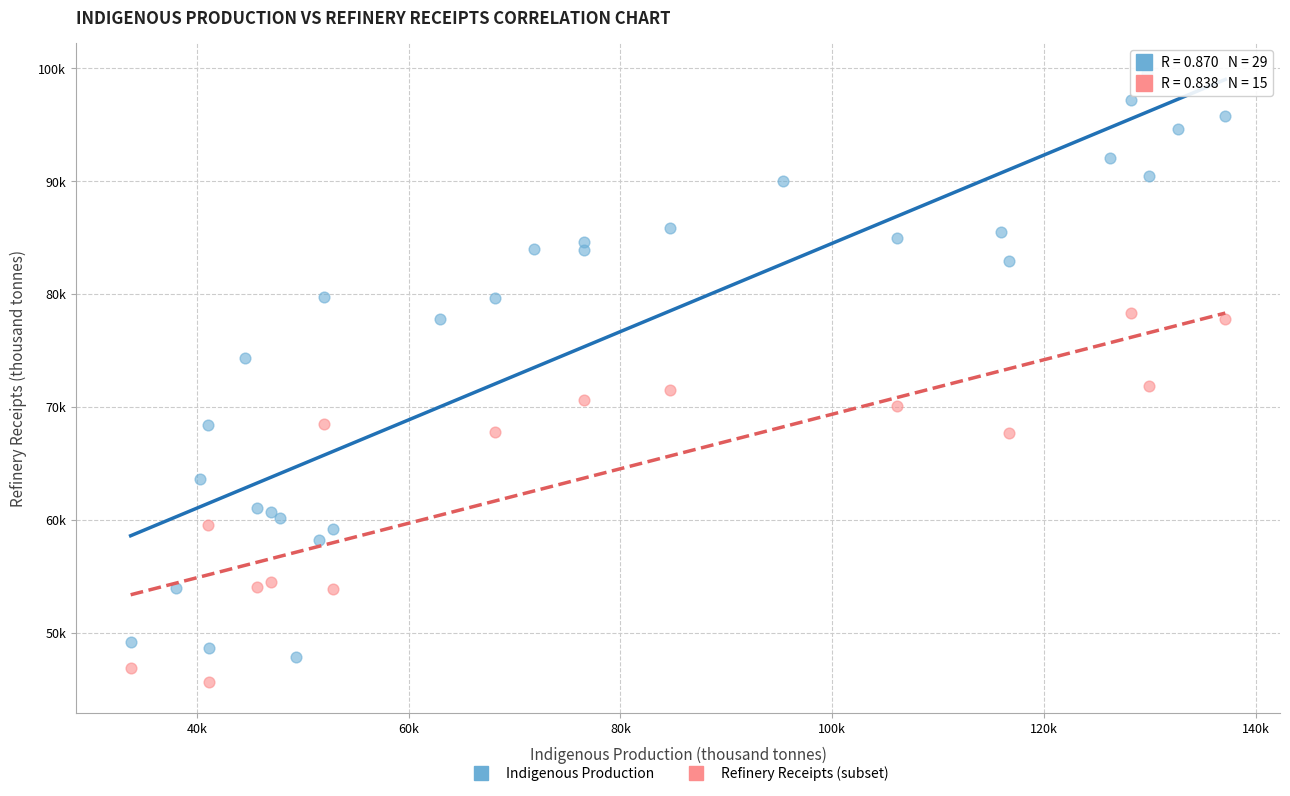

What are all the series names shown in the legend?

Indigenous Production, Refinery Receipts (subset)